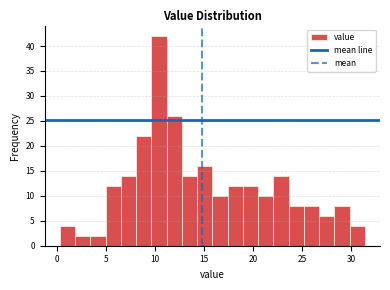

Around what value on the x-axis is the tallest bar? Give the approximate position of its centre, as read against the axis.

10.5